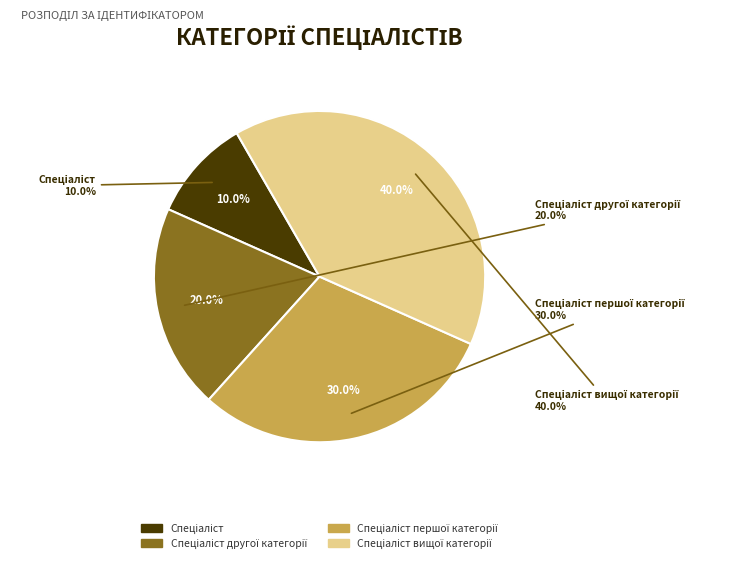

Rank the categories by value from highest to lowest.

Спеціаліст вищої категорії, Спеціаліст першої категорії, Спеціаліст другої категорії, Спеціаліст